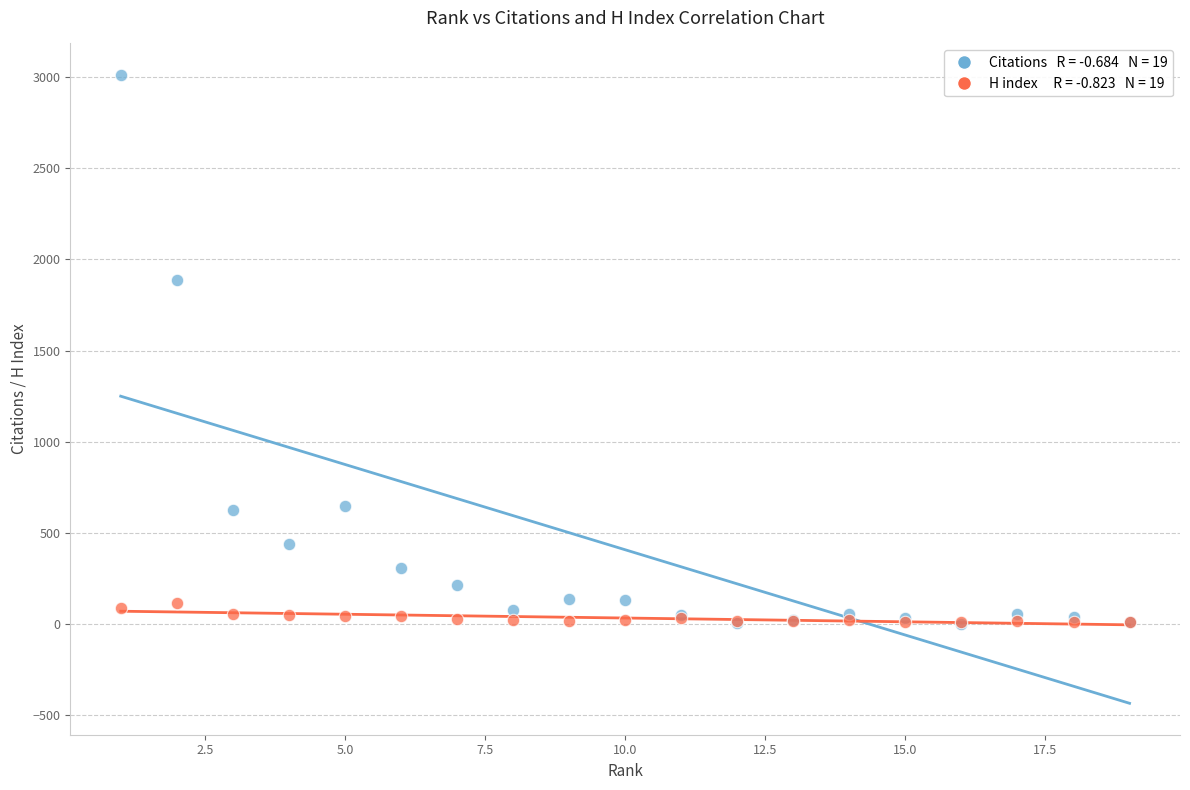

Across all series, what Y value is closest to 1506?

1889